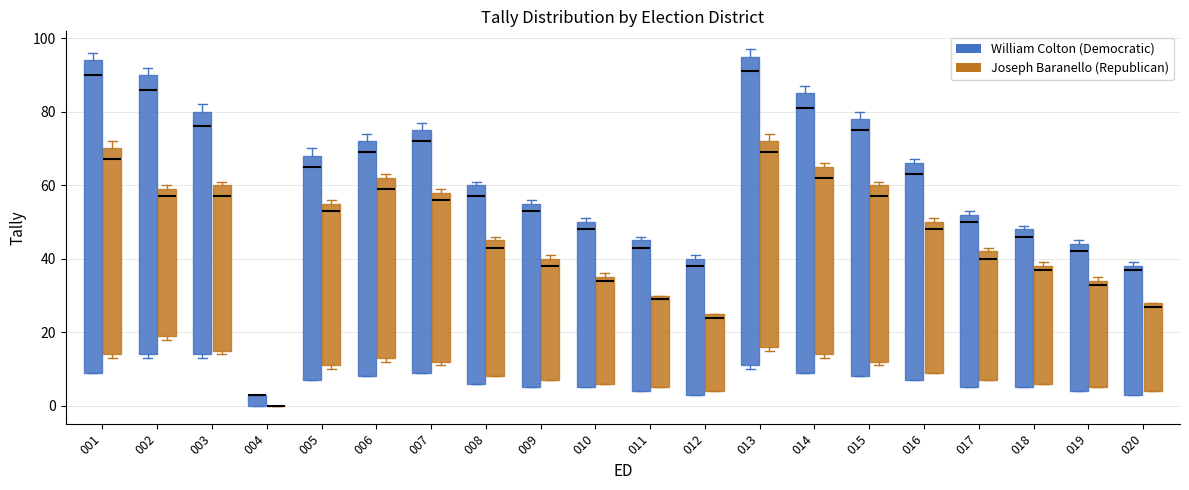

Reading left to right, transcribe this box plot: for each box, give where its median line is, the range the box spans, and where its two whiskers end, as read against the y-axis. The values are not printed on the chart, so give them approximately, as read against the axis.

001 (William Colton (Democratic)): median 90, box 10 to 94, whiskers 10 to 96
001 (Joseph Baranello (Republican)): median 68, box 14 to 70, whiskers 14 (just below the box's lower edge) to 72
002 (William Colton (Democratic)): median 86, box 14 to 90, whiskers 14 (just below the box's lower edge) to 92
002 (Joseph Baranello (Republican)): median 58, box 20 to 60, whiskers 18 to 60 (just above the box's upper edge)
003 (William Colton (Democratic)): median 76, box 14 to 80, whiskers 14 (just below the box's lower edge) to 82
003 (Joseph Baranello (Republican)): median 58, box 16 to 60, whiskers 14 to 62
004 (William Colton (Democratic)): median 4 (drawn on the box's upper edge), box 0 to 4, whiskers 0 to 4
004 (Joseph Baranello (Republican)): box collapsed to a line at 0, whiskers 0 to 0
005 (William Colton (Democratic)): median 66, box 8 to 68, whiskers 8 to 70
005 (Joseph Baranello (Republican)): median 54, box 12 to 56, whiskers 10 to 56 (just above the box's upper edge)
006 (William Colton (Democratic)): median 70, box 8 to 72, whiskers 8 to 74
006 (Joseph Baranello (Republican)): median 60, box 14 to 62, whiskers 12 to 64
007 (William Colton (Democratic)): median 72, box 10 to 76, whiskers 10 to 78
007 (Joseph Baranello (Republican)): median 56, box 12 to 58, whiskers 12 (just below the box's lower edge) to 60
008 (William Colton (Democratic)): median 58, box 6 to 60, whiskers 6 to 62
008 (Joseph Baranello (Republican)): median 44, box 8 to 46, whiskers 8 to 46 (just above the box's upper edge)
009 (William Colton (Democratic)): median 54, box 6 to 56, whiskers 6 to 56 (just above the box's upper edge)
009 (Joseph Baranello (Republican)): median 38, box 8 to 40, whiskers 8 to 42
010 (William Colton (Democratic)): median 48, box 6 to 50, whiskers 6 to 52
010 (Joseph Baranello (Republican)): median 34, box 6 to 36, whiskers 6 to 36 (just above the box's upper edge)
011 (William Colton (Democratic)): median 44, box 4 to 46, whiskers 4 to 46 (just above the box's upper edge)
011 (Joseph Baranello (Republican)): median 30 (just below the box's upper edge), box 6 to 30, whiskers 6 to 30
012 (William Colton (Democratic)): median 38, box 4 to 40, whiskers 4 to 42
012 (Joseph Baranello (Republican)): median 24, box 4 to 26, whiskers 4 to 26
013 (William Colton (Democratic)): median 92, box 12 to 96, whiskers 10 to 98
013 (Joseph Baranello (Republican)): median 70, box 16 to 72, whiskers 16 (just below the box's lower edge) to 74
014 (William Colton (Democratic)): median 82, box 10 to 86, whiskers 10 to 88
014 (Joseph Baranello (Republican)): median 62, box 14 to 66, whiskers 14 (just below the box's lower edge) to 66 (just above the box's upper edge)
015 (William Colton (Democratic)): median 76, box 8 to 78, whiskers 8 to 80
015 (Joseph Baranello (Republican)): median 58, box 12 to 60, whiskers 12 (just below the box's lower edge) to 62
016 (William Colton (Democratic)): median 64, box 8 to 66, whiskers 8 to 68
016 (Joseph Baranello (Republican)): median 48, box 10 to 50, whiskers 10 to 52
017 (William Colton (Democratic)): median 50, box 6 to 52, whiskers 6 to 54
017 (Joseph Baranello (Republican)): median 40, box 8 to 42, whiskers 8 to 44
018 (William Colton (Democratic)): median 46, box 6 to 48, whiskers 6 to 50
018 (Joseph Baranello (Republican)): median 38 (just below the box's upper edge), box 6 to 38, whiskers 6 to 40
019 (William Colton (Democratic)): median 42, box 4 to 44, whiskers 4 to 46
019 (Joseph Baranello (Republican)): median 34 (just below the box's upper edge), box 6 to 34, whiskers 6 to 36
020 (William Colton (Democratic)): median 38 (just below the box's upper edge), box 4 to 38, whiskers 4 to 40
020 (Joseph Baranello (Republican)): median 28 (just below the box's upper edge), box 4 to 28, whiskers 4 to 28